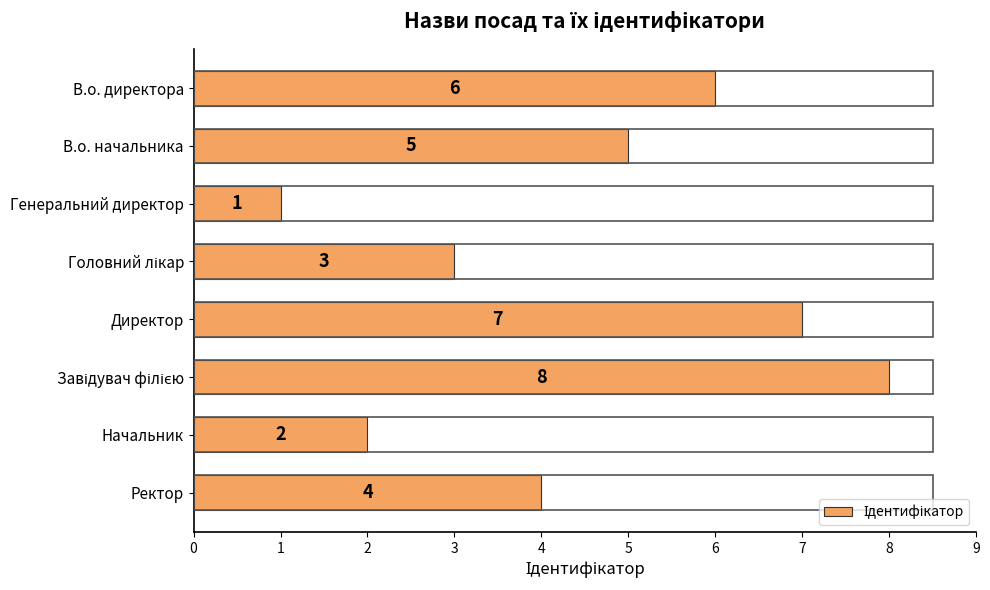

True or false: the data shows 10 at Директор.

False